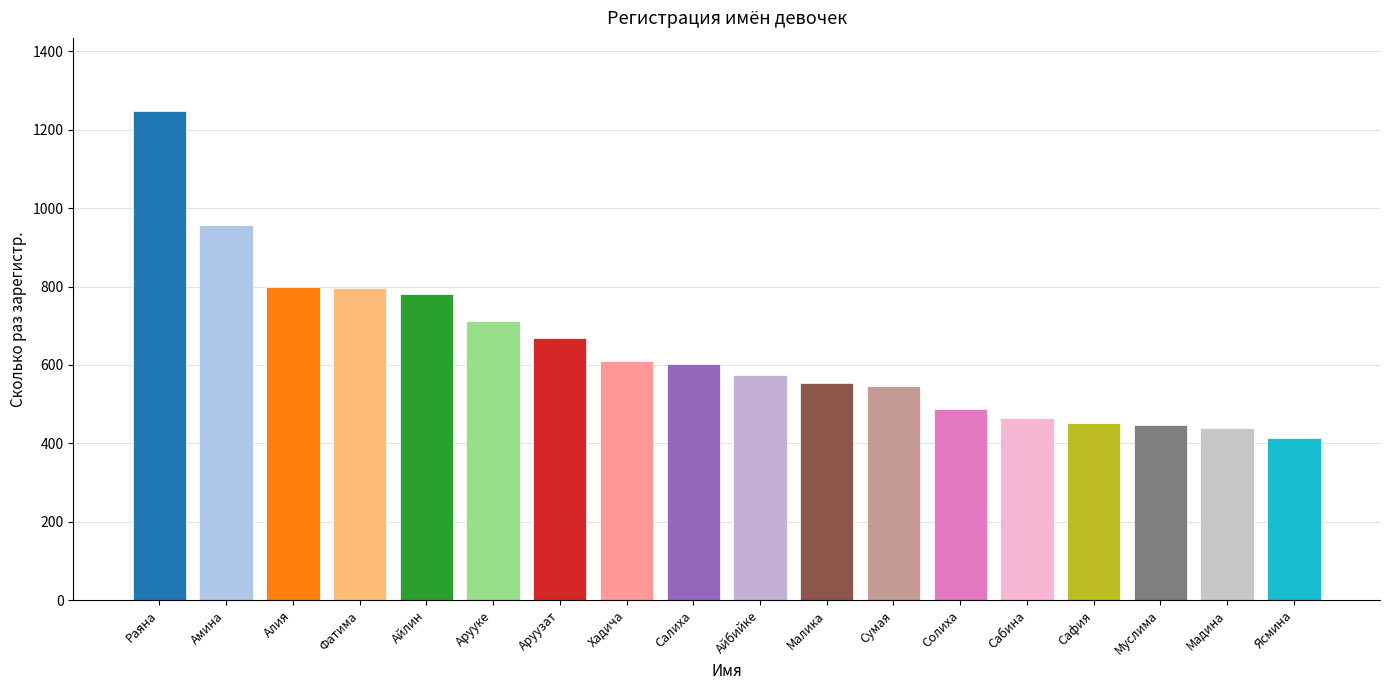

Read the value at Алия, to the nearest 50.

800